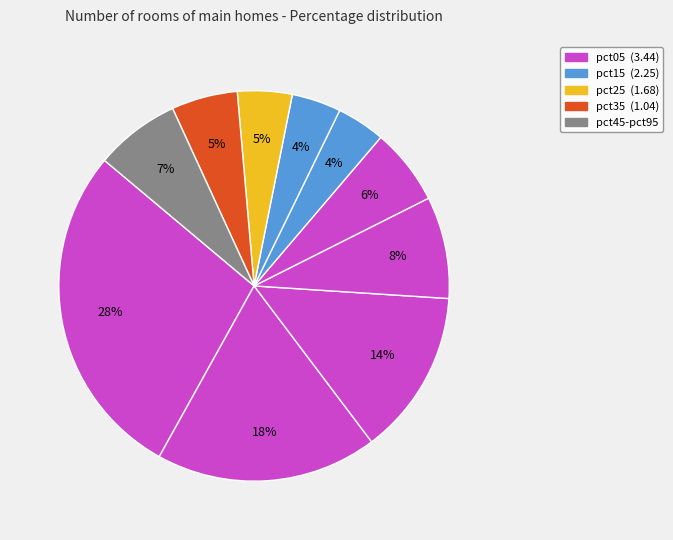

To the nearest percent, what is the average slice percentage?

10%